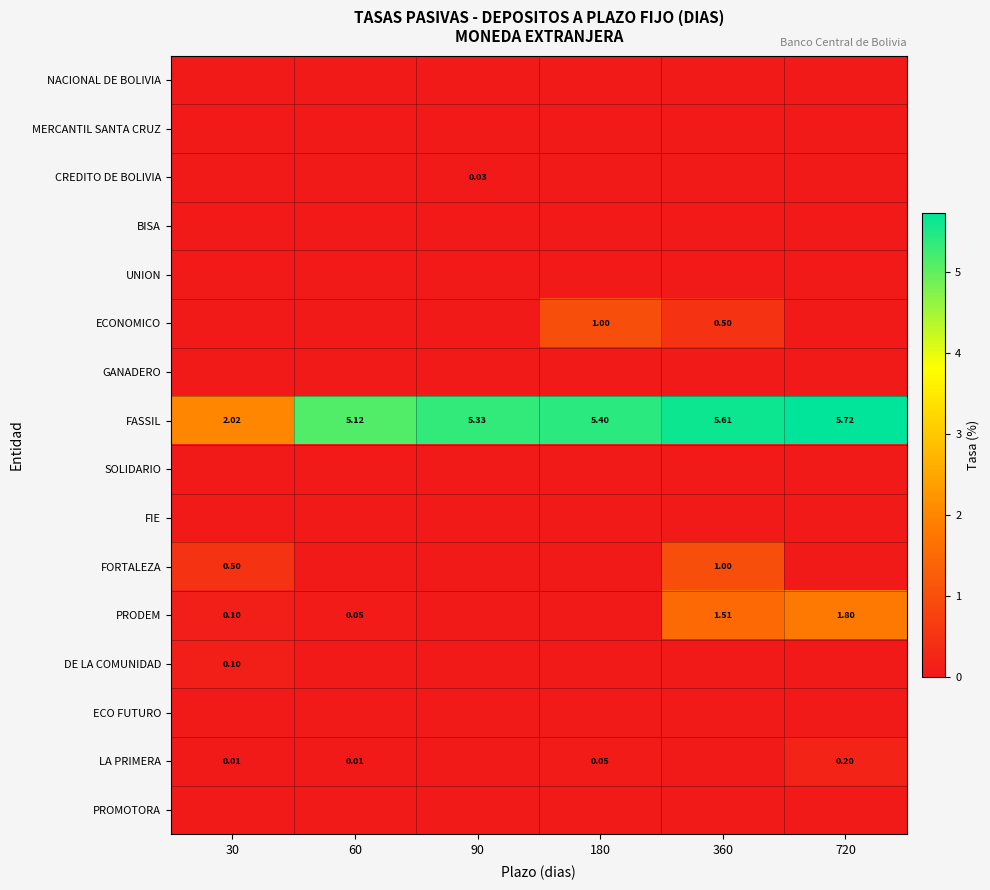

The value of FASSIL at 90 is 5.3. True or false?

True